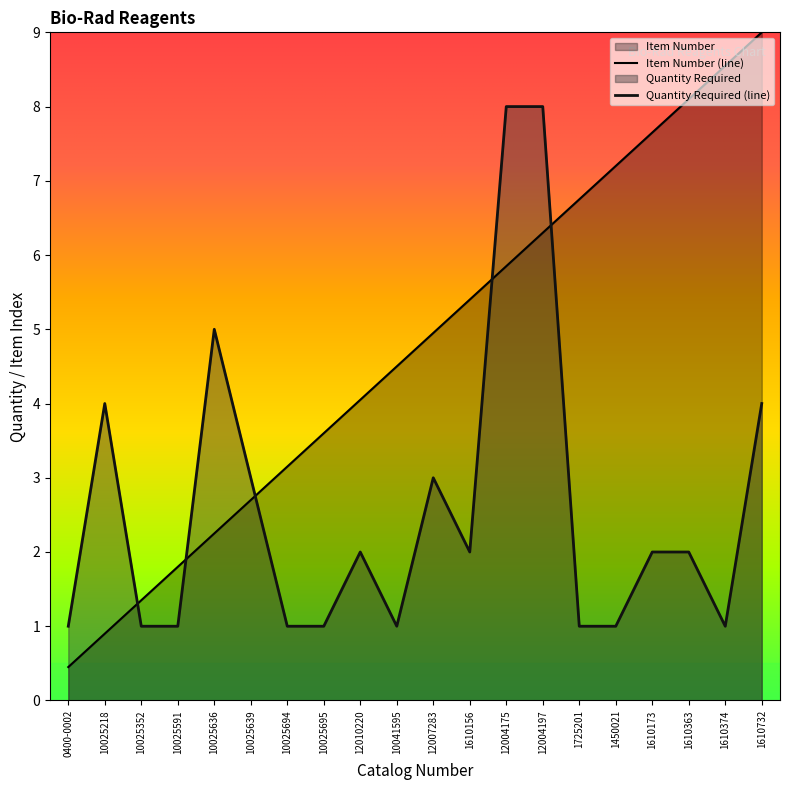

Reading right to left, what are all the values shown in this chart?

Item Number: 9.0	8.5	8.1	7.6	7.2	6.8	6.3	5.9	5.4	5.0	4.5	4.0	3.6	3.1	2.7	2.2	1.8	1.3	0.9	0.5
Quantity Required: 4.0	1.0	2.0	2.0	1.0	1.0	8.0	8.0	2.0	3.0	1.0	2.0	1.0	1.0	3.0	5.0	1.0	1.0	4.0	1.0